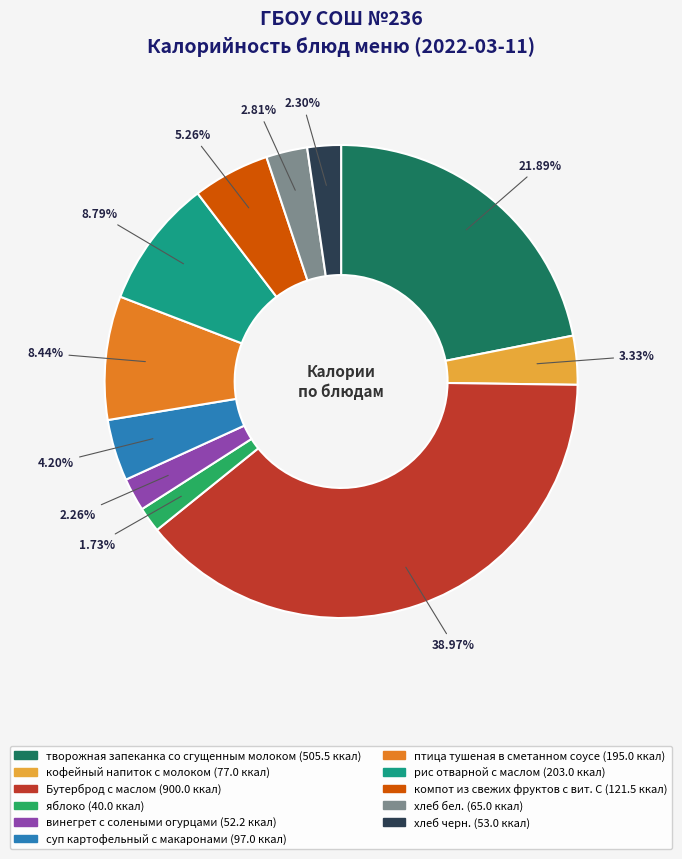

Does any single category account for the majority?

No